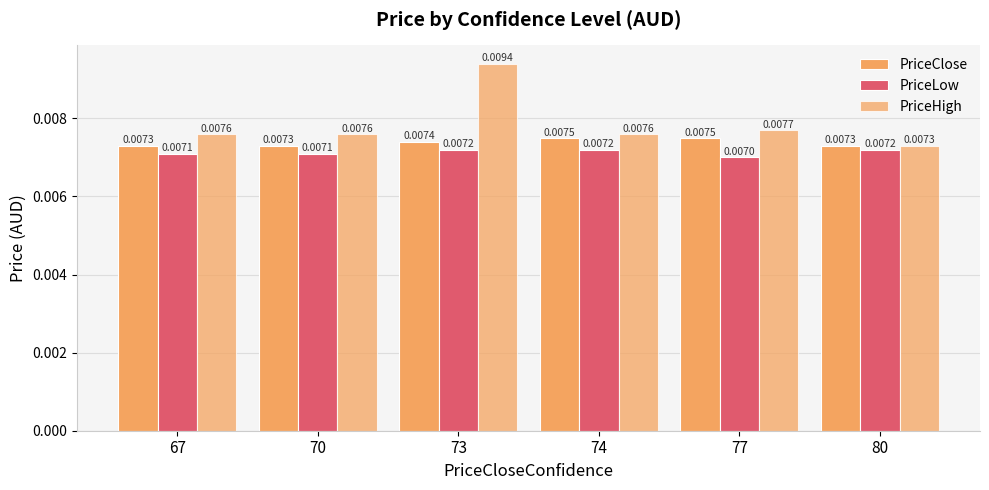

Are the bars horizontal?

No